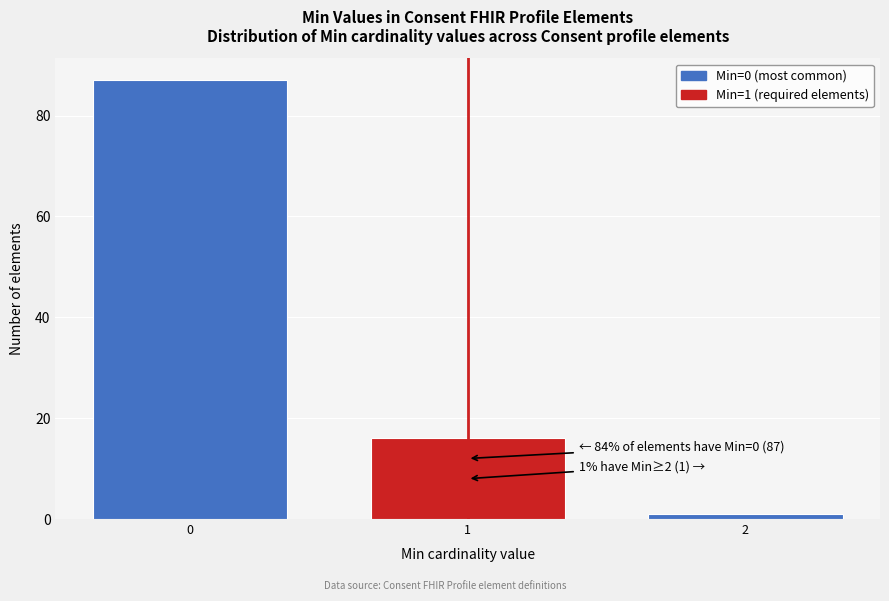

Reading left to right, list all the values displayed in this chart.

0=87	1=16	2=1